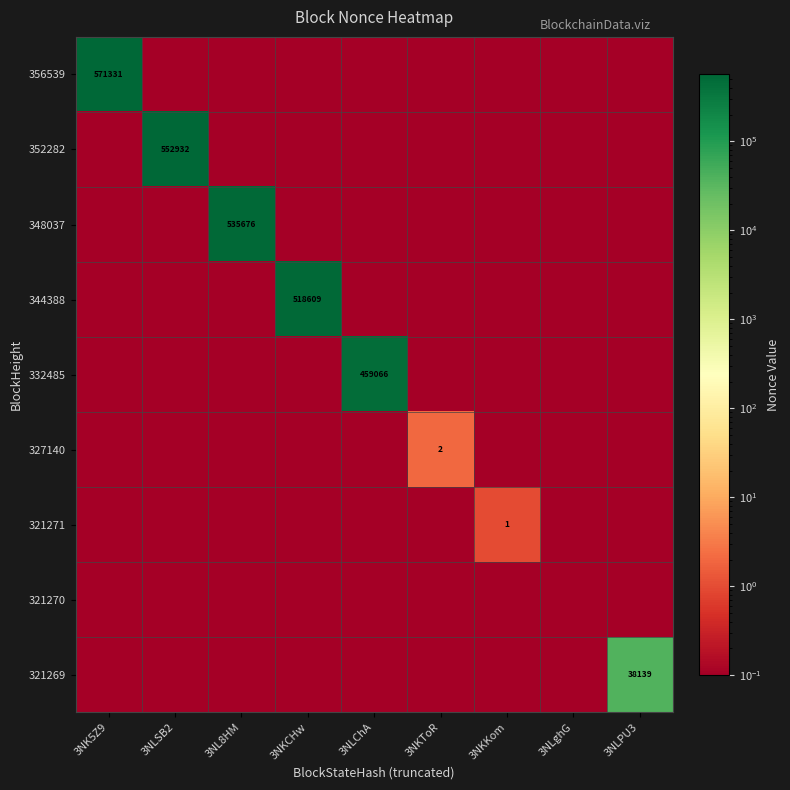

Is the value of 321270 at 3NLChA greater than the value of 321271 at 3NKCHw?

No